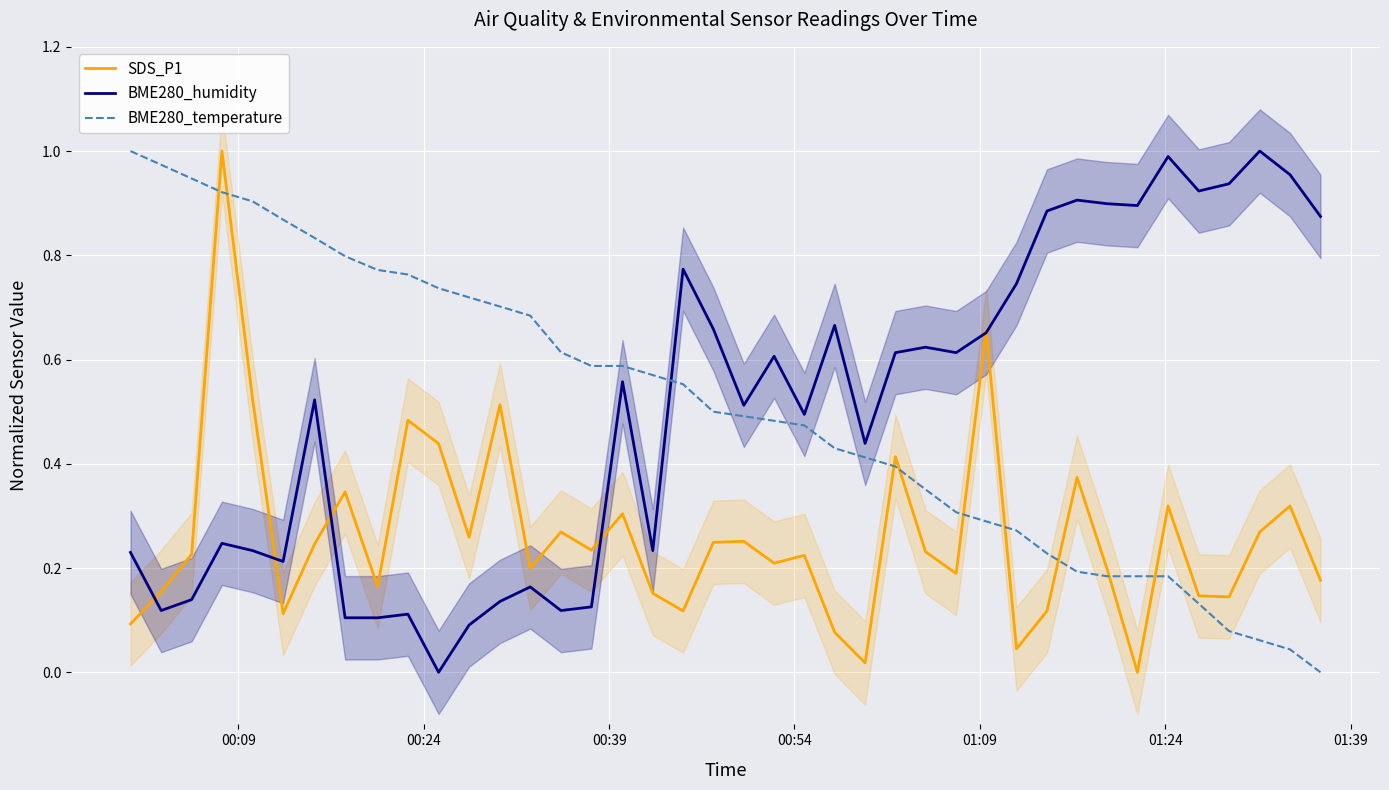

Which series has the largest total across all categories?

BME280_temperature